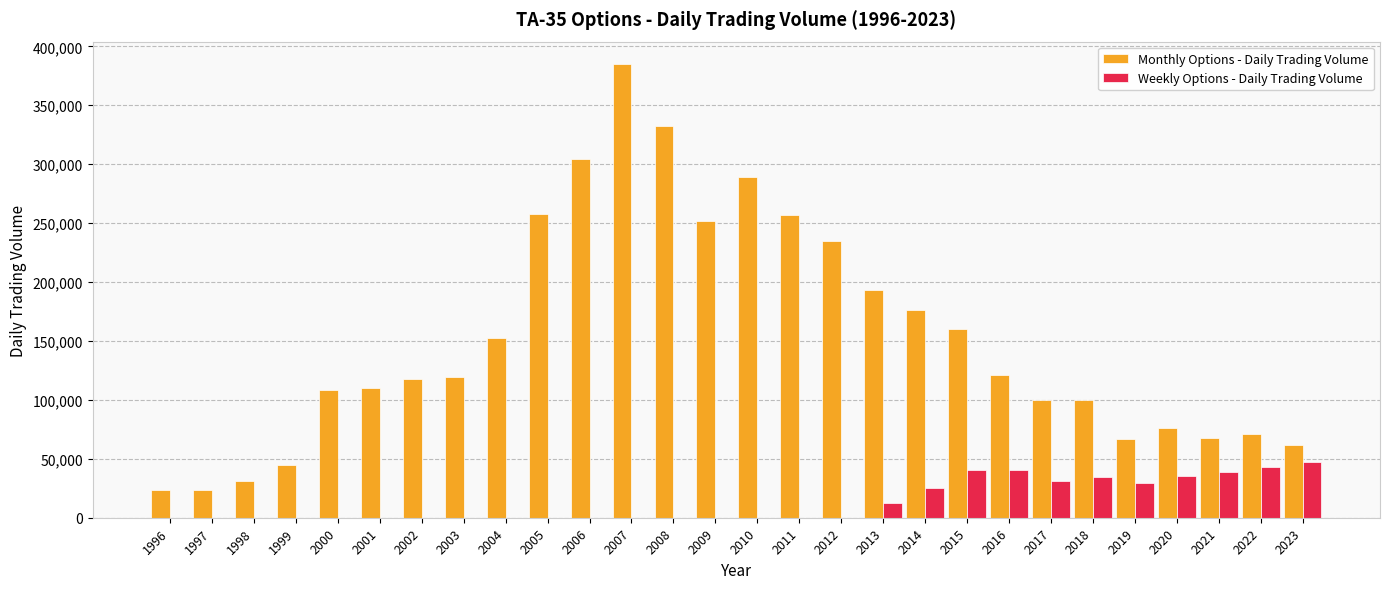

What is the approximate value of Weekly Options - Daily Trading Volume at 2017, to the nearest 10?

31090